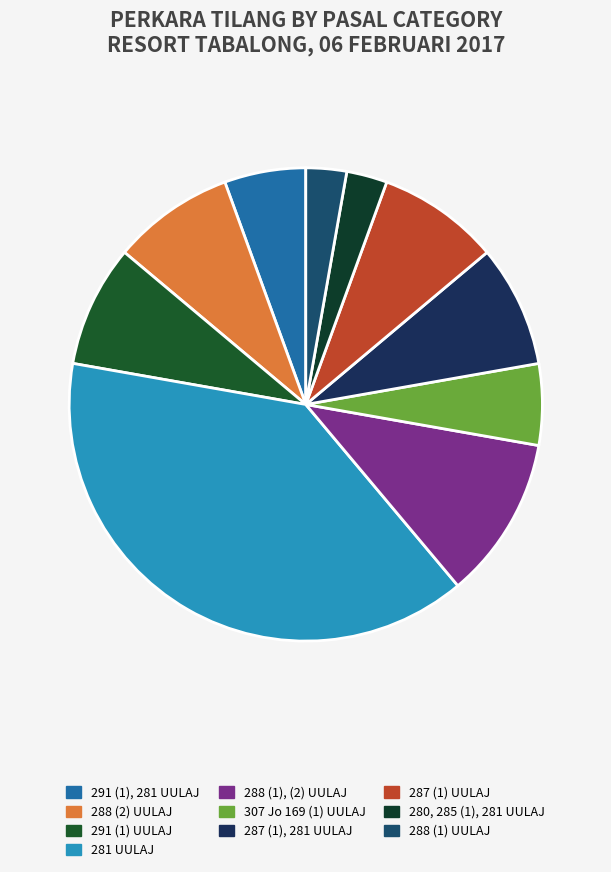

Is the sum of 291 (1), 281 UULAJ and 287 (1) UULAJ greater than half?

No